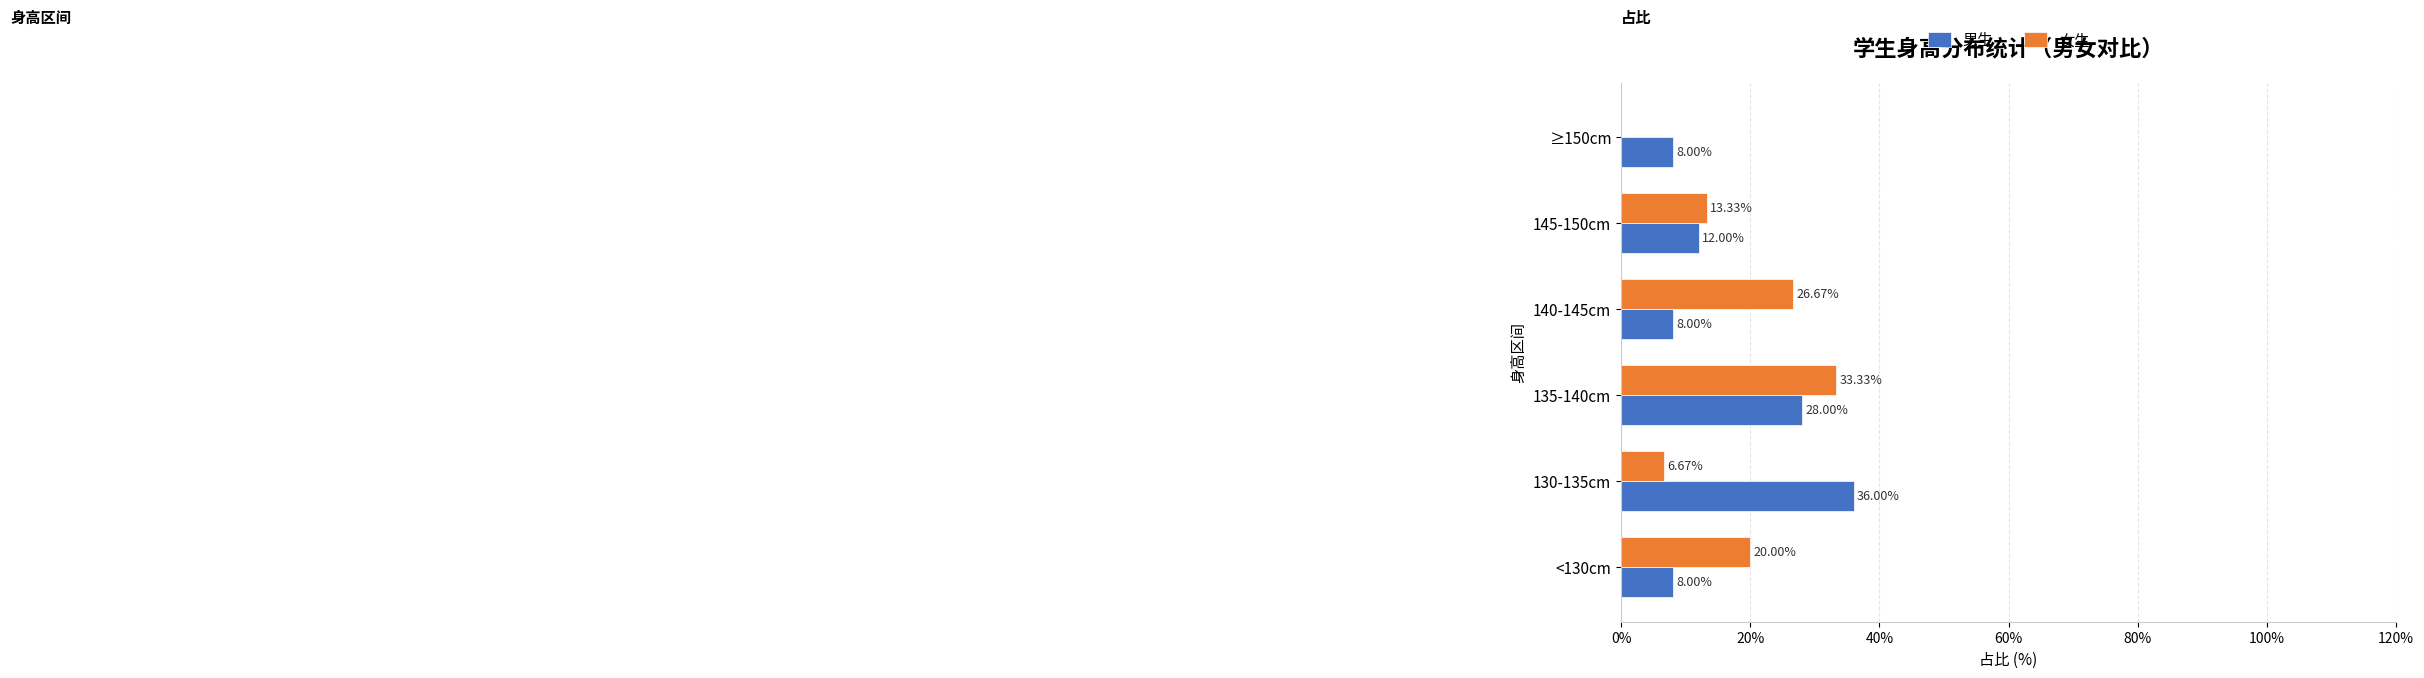

What is the total value across all series at 130-135cm?

42.7